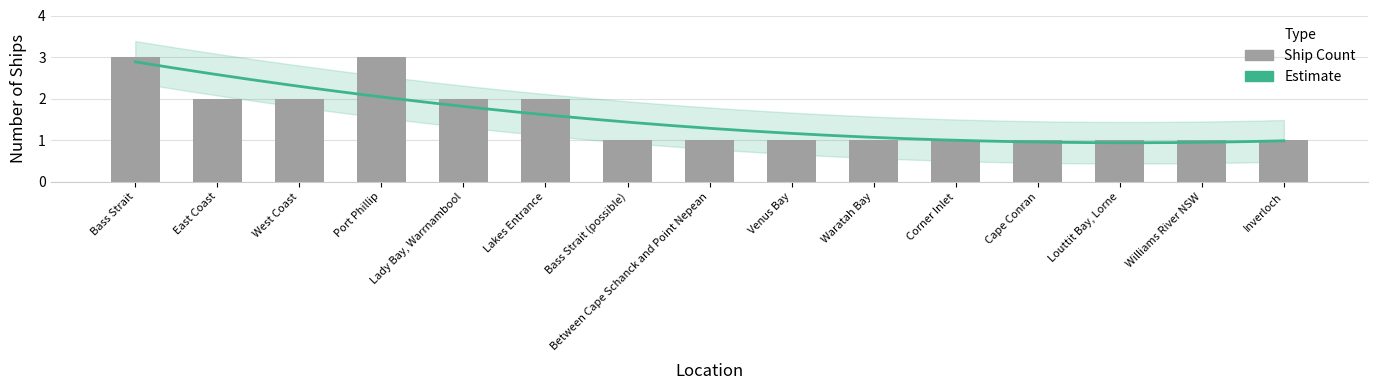

Reading left to right, extract all data points from this chart.

Bass Strait=3	East Coast=2	West Coast=2	Port Phillip=3	Lady Bay, Warrnambool=2	Lakes Entrance=2	Bass Strait (possible)=1	Between Cape Schanck and Point Nepean=1	Venus Bay=1	Waratah Bay=1	Corner Inlet=1	Cape Conran=1	Louttit Bay, Lorne=1	Williams River NSW=1	Inverloch=1